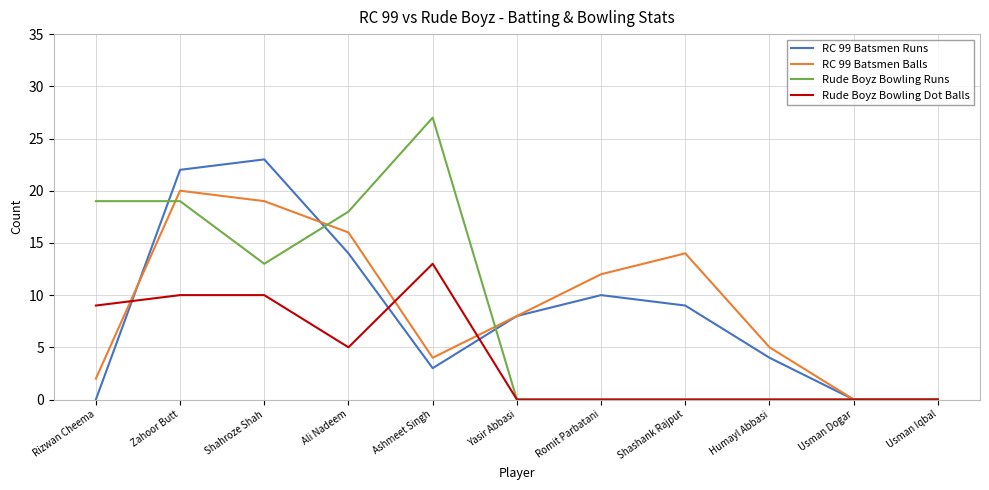

Which series changed the most between Zahoor Butt and Ali Nadeem?

RC 99 Batsmen Runs